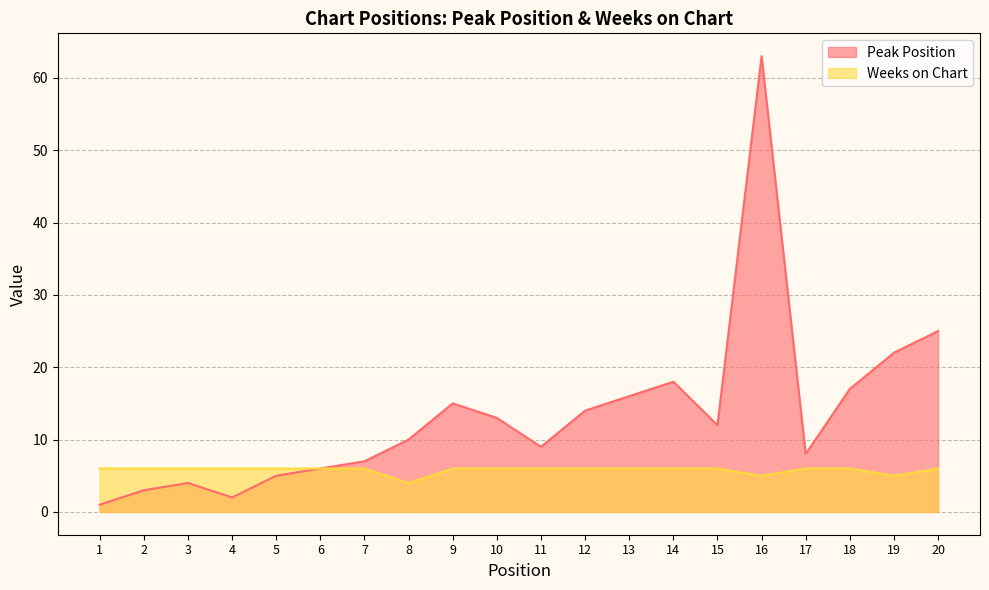

Count the number of data series in this chart.

2